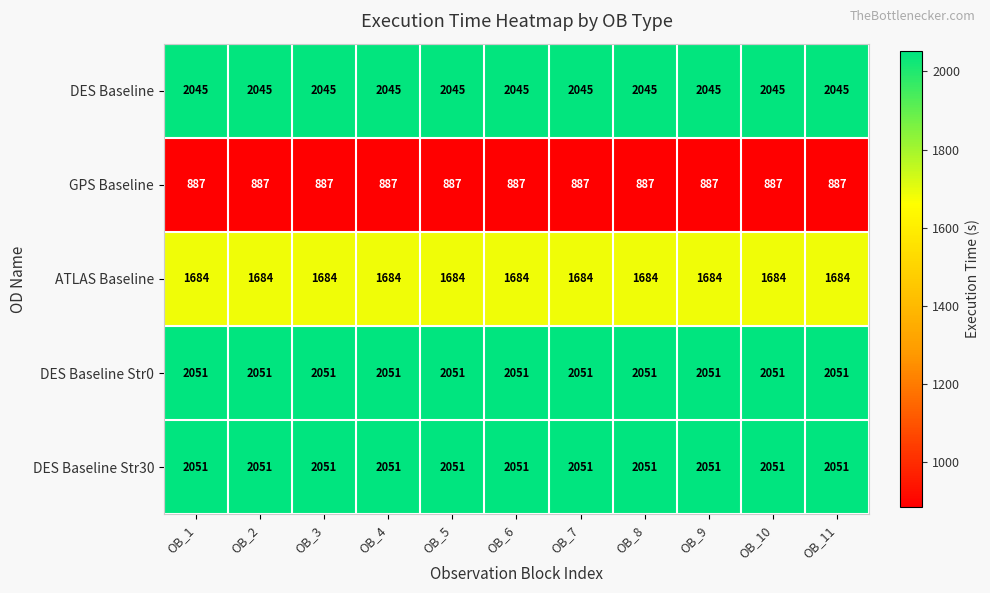

What is the sum of all DES Baseline Str0 values?

22561